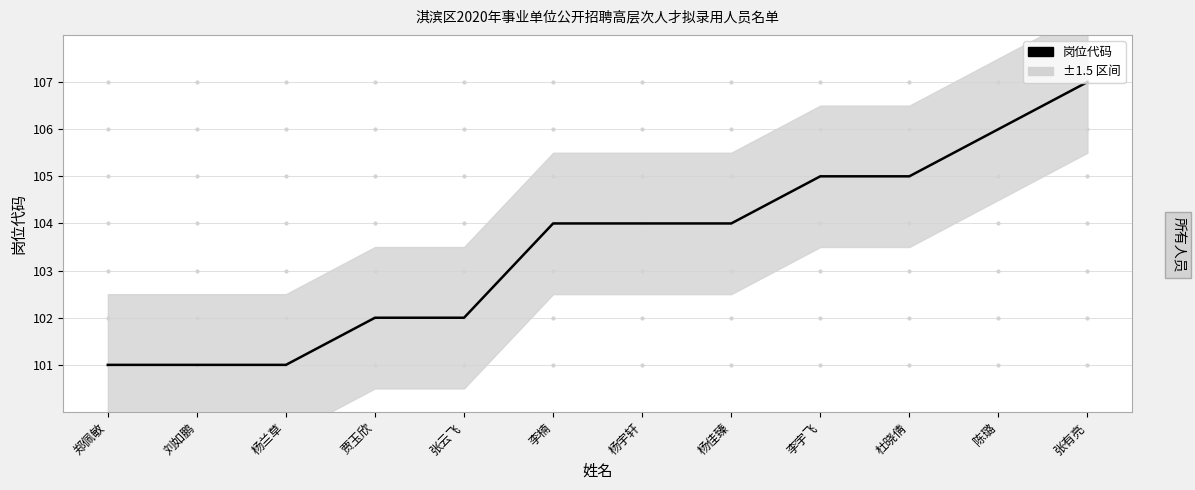

What is the value of the 9th point from the left?

105